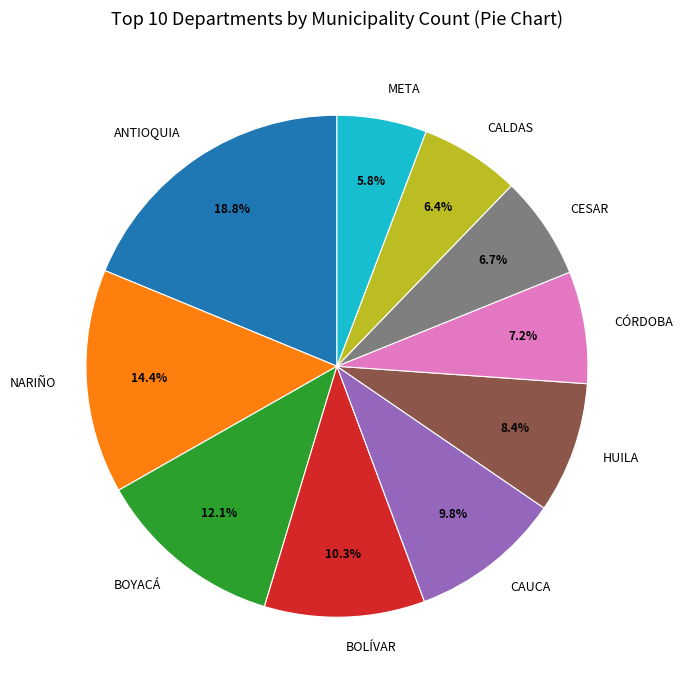

Count the number of slices in the pie.

10